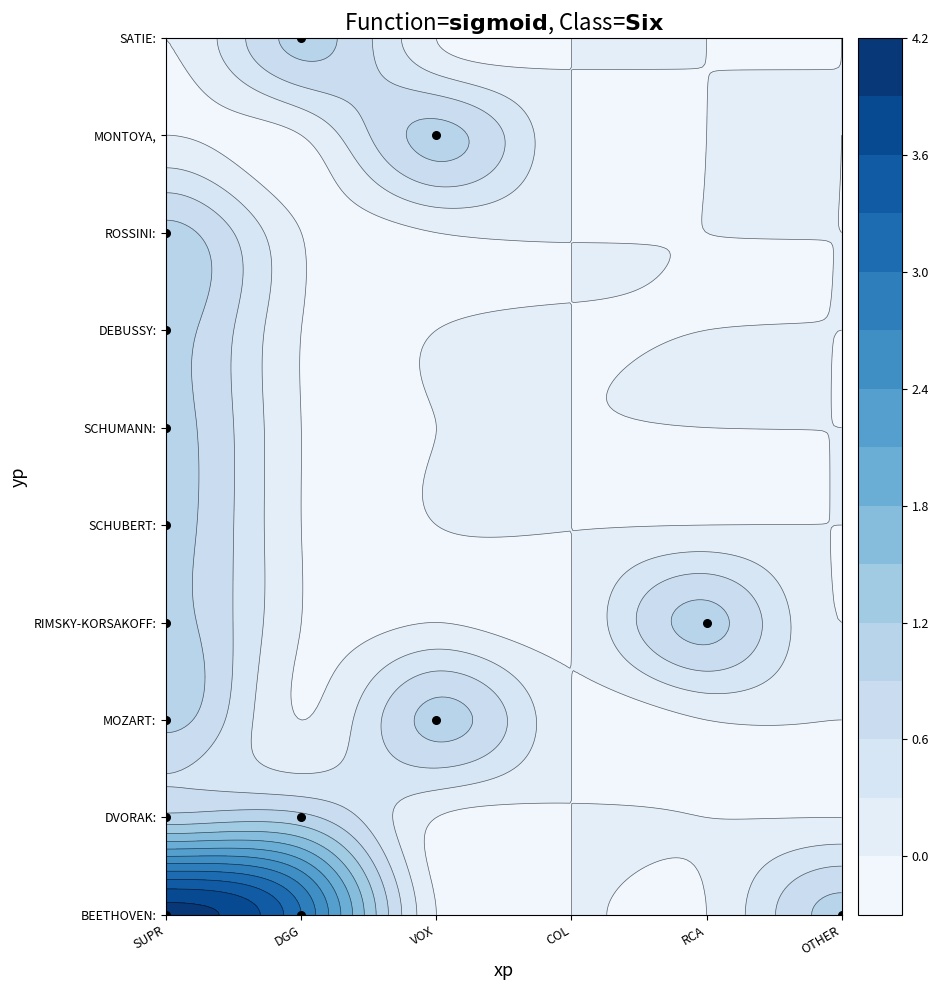

Between DGG and SUPR, which is larger?

DGG